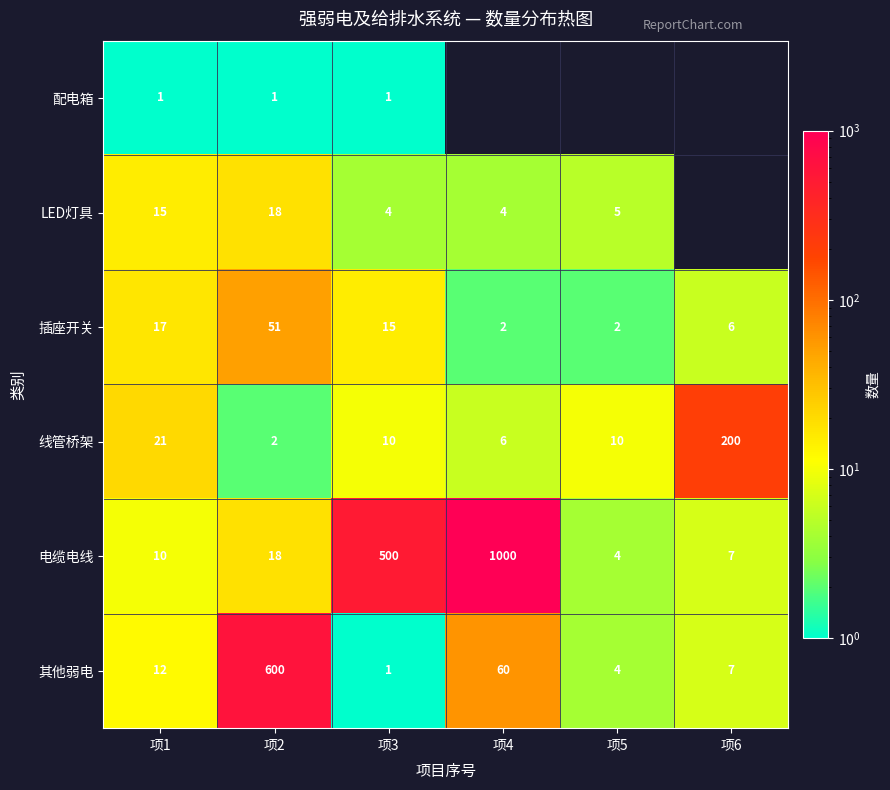

At which category is the sum across all series the highest?

项2